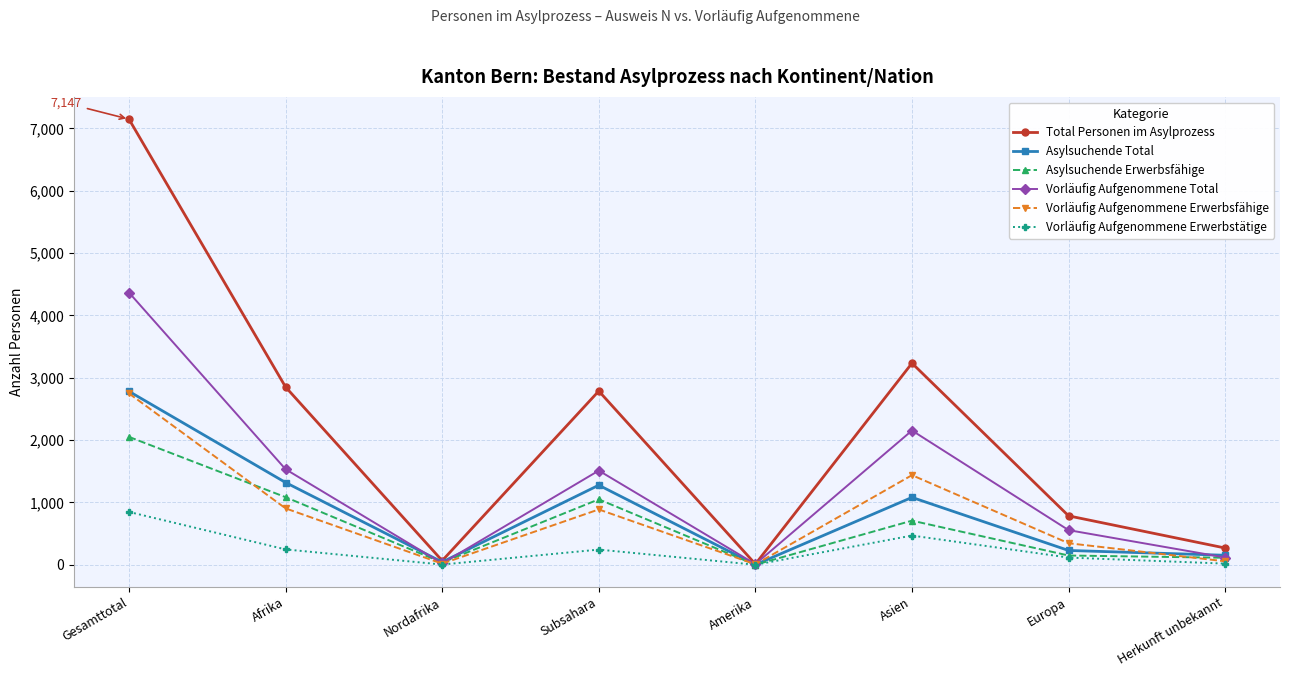

What is the total value across all series at Asien?

9078